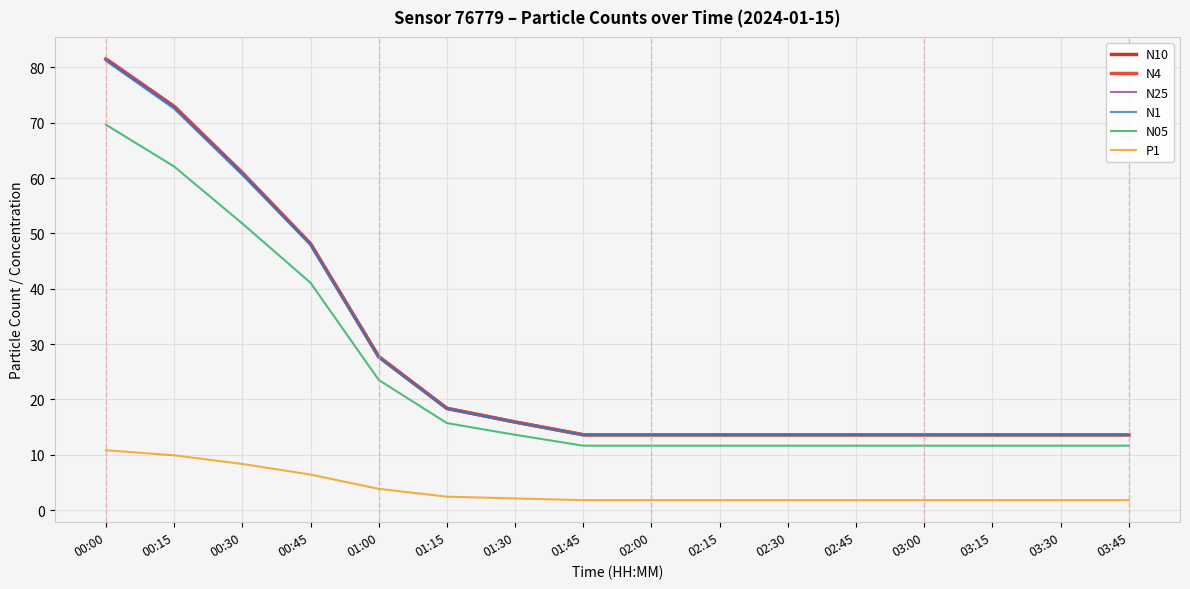

What is the total value across all series at 00:45?

239.8